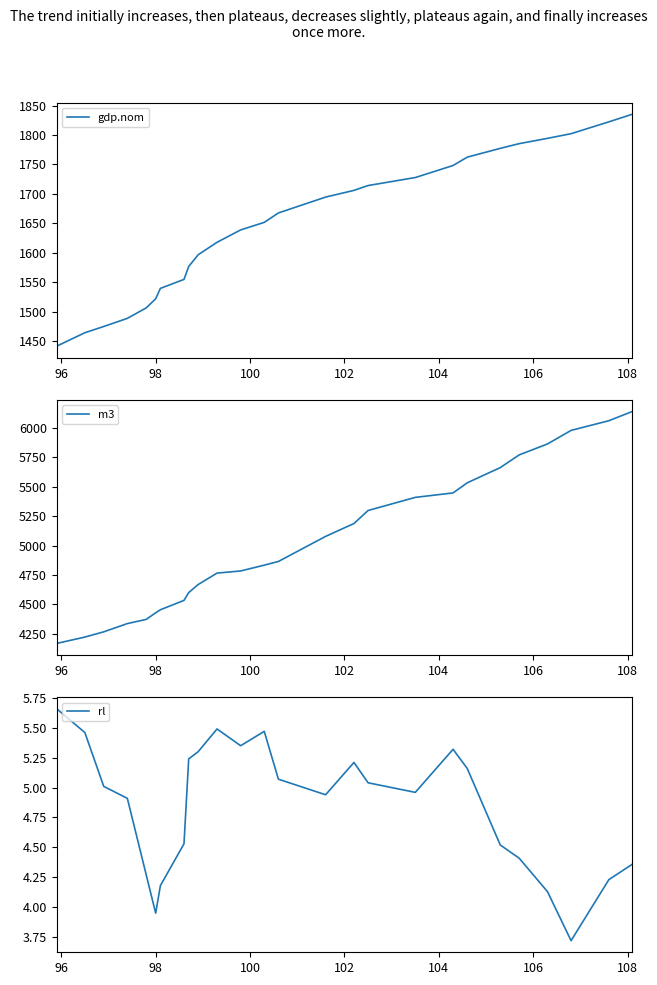

What is the value of the gdp.nom point at the 19th from the left?

1748.2